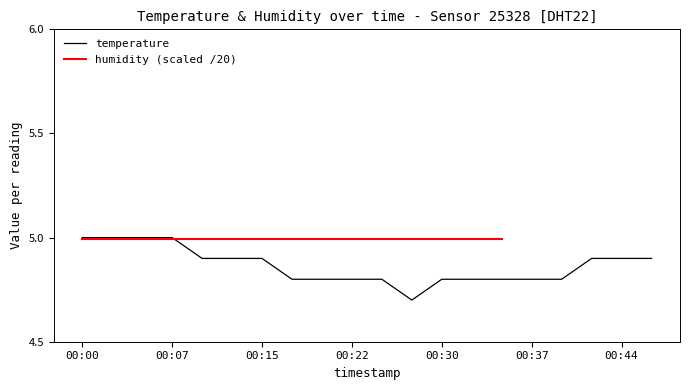

Which label corresponds to the smallest value in the chart?

00:27